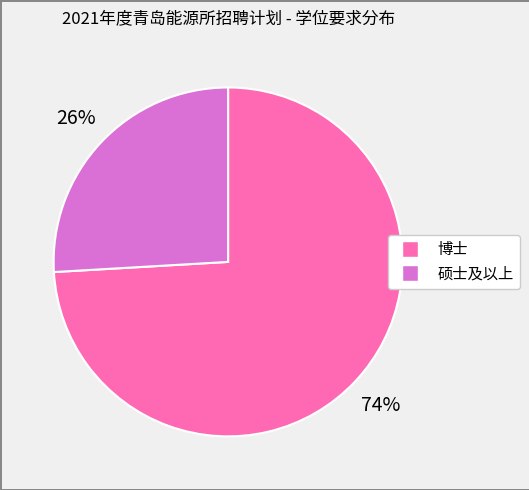

Do 硕士及以上 and 博士 together represent more than half of the pie?

Yes